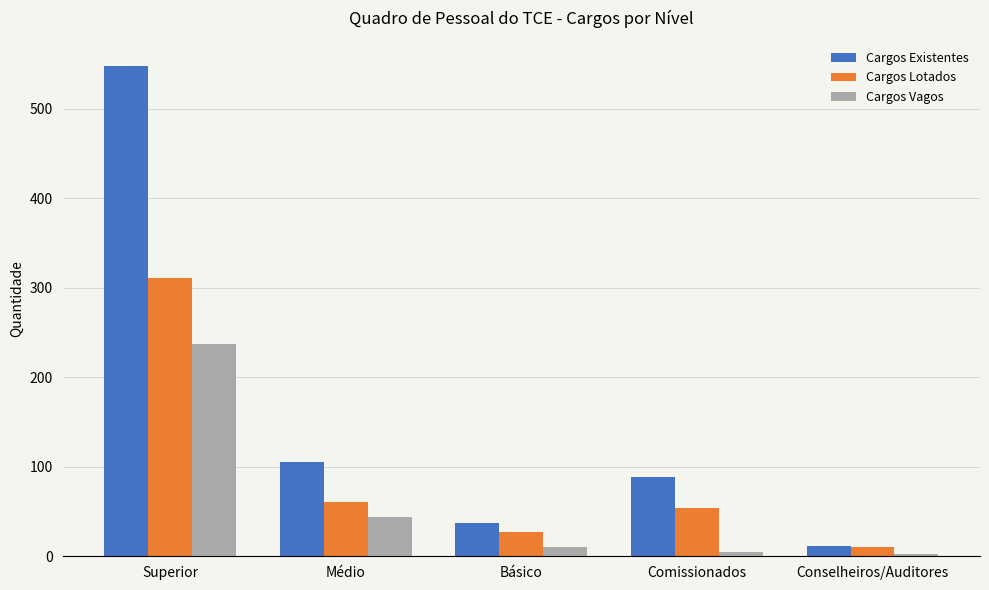

What is the total value across all series at Conselheiros/Auditores?

24